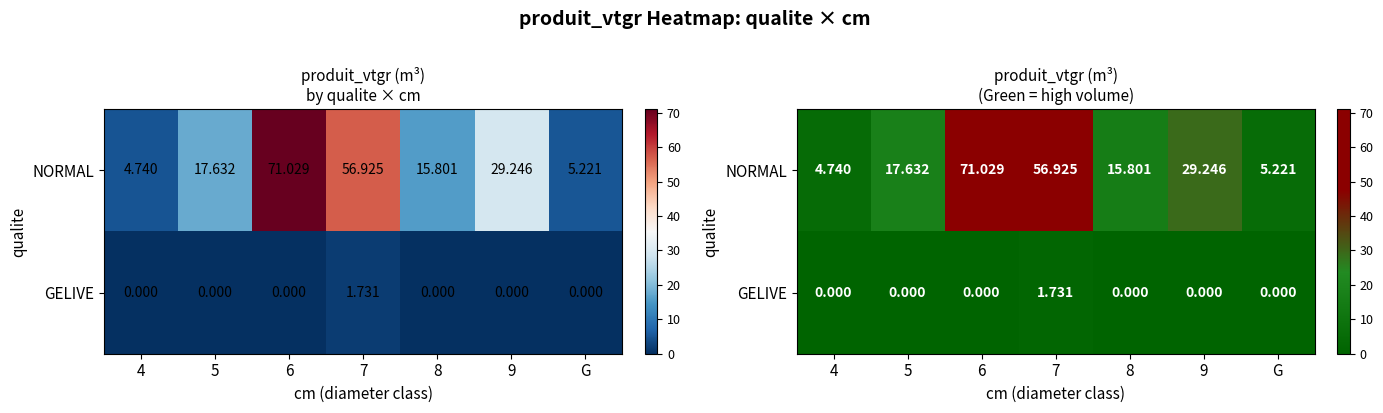

Count the number of data series in this chart.

2